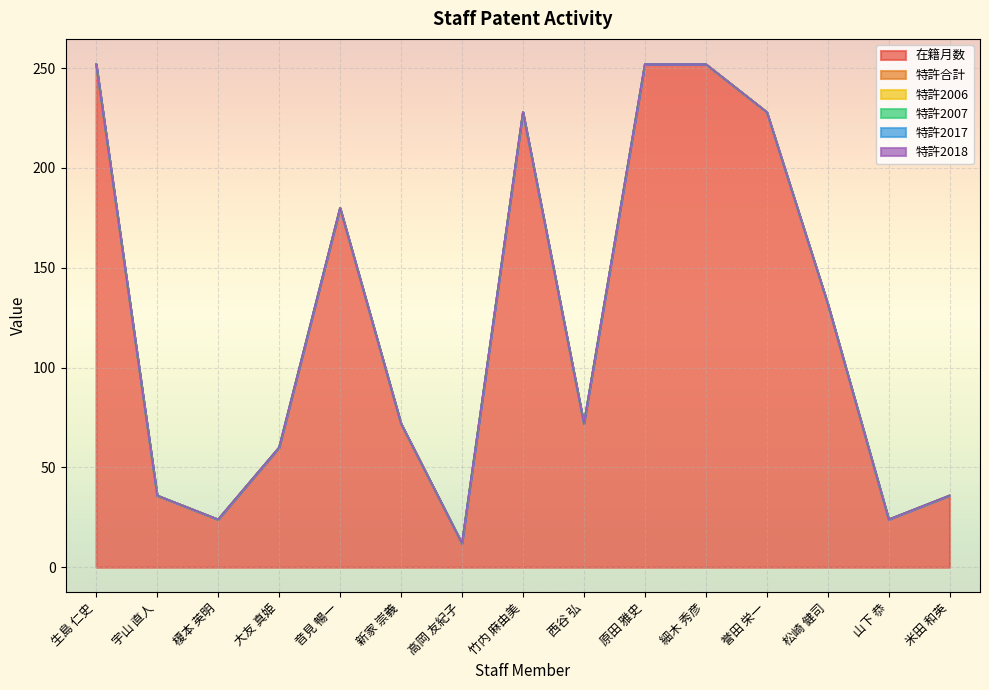

What is the label of the 7th point from the left?

高岡 友紀子